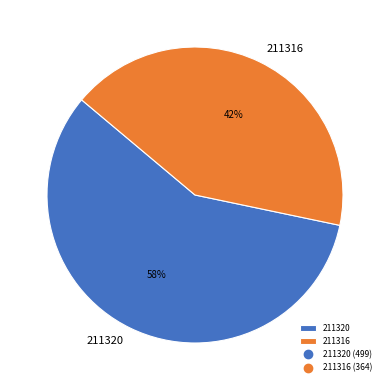

Which category accounts for the majority?

211320